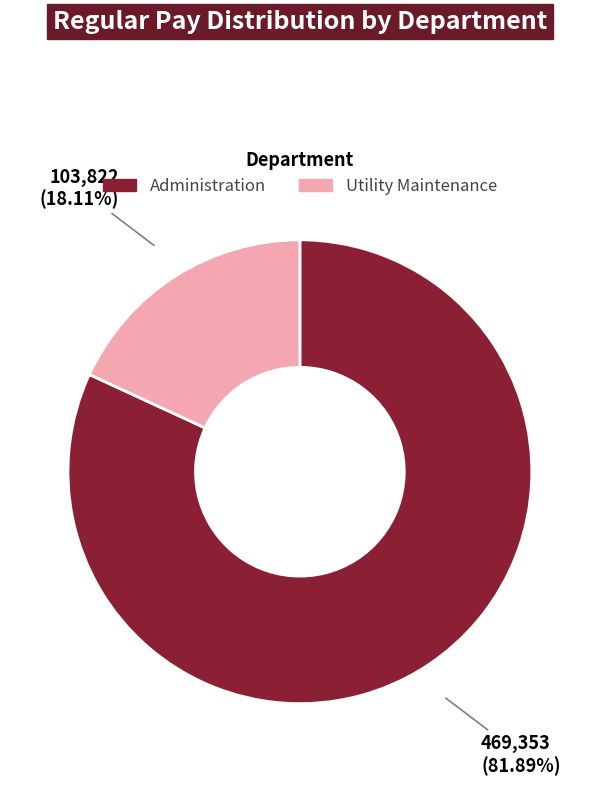

How many slices are in this pie chart?

2